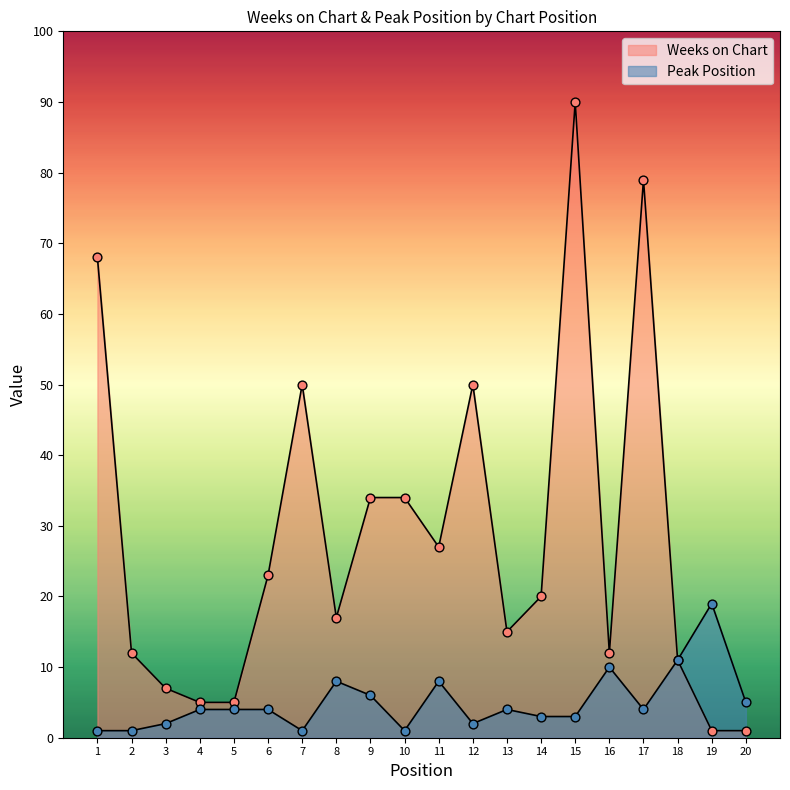

What are all the series names shown in the legend?

Weeks on Chart, Peak Position